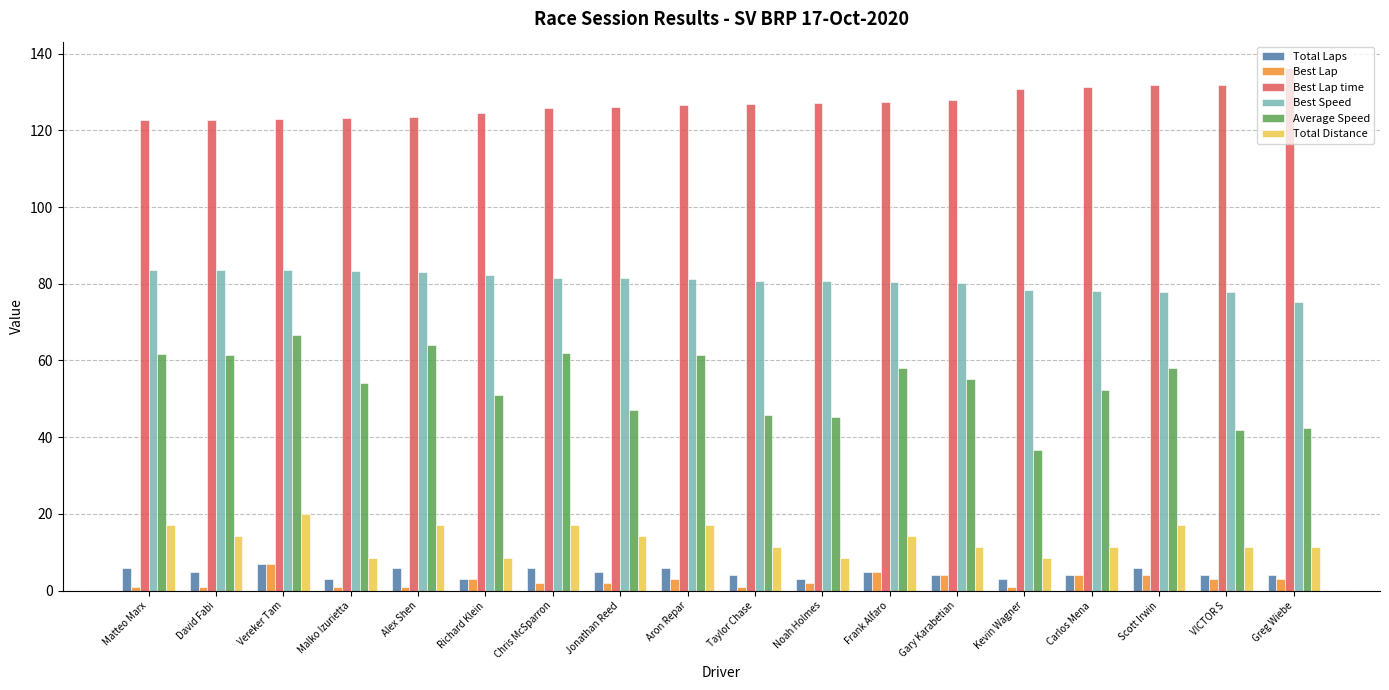

Which series has the largest total across all categories?

Best Lap time